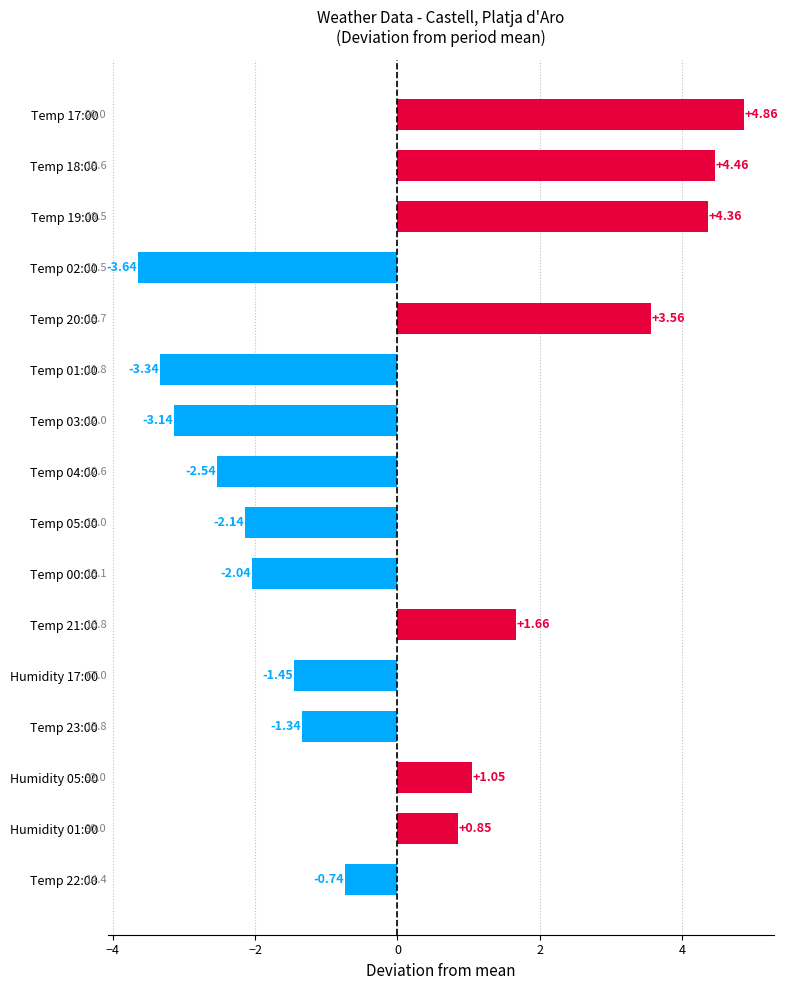

Between Temp 21:00 and Temp 22:00, which is larger?

Temp 21:00